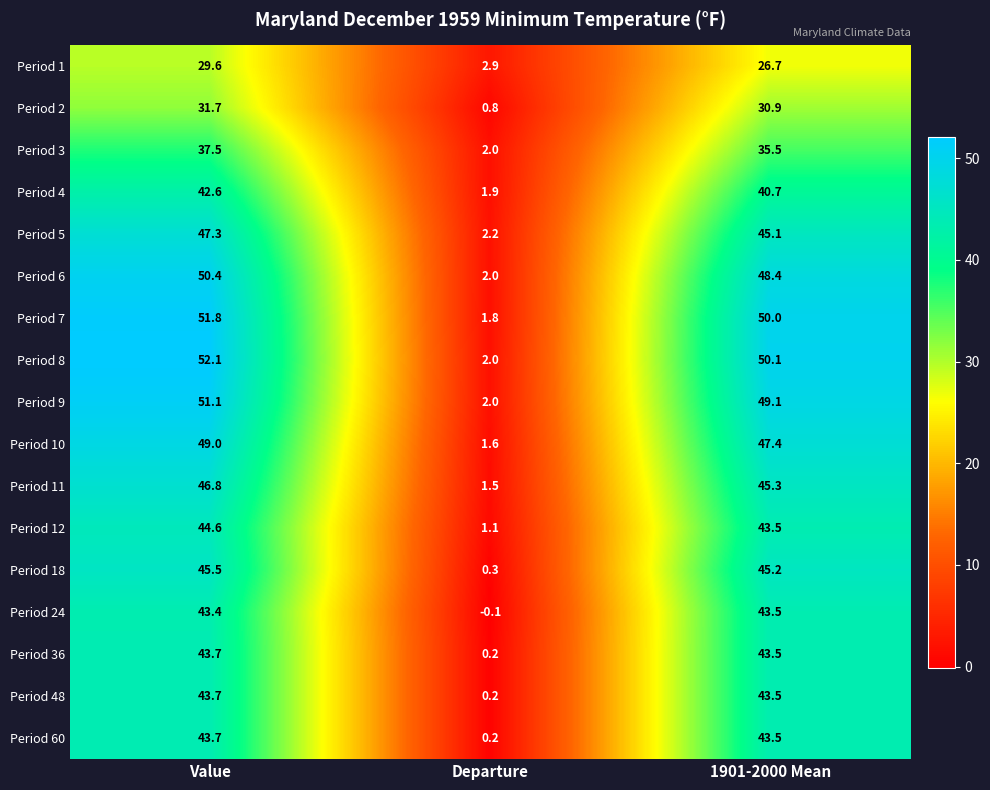

Count the number of data series in this chart.

17